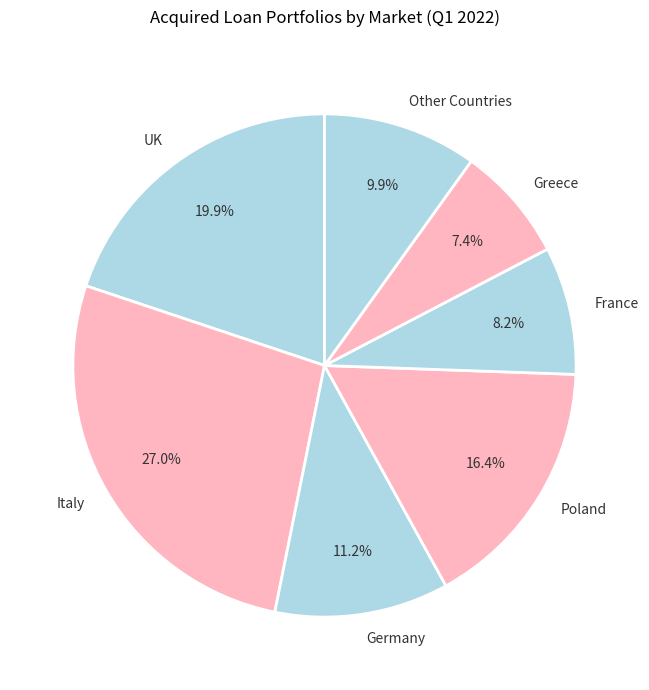

Which slice is the smallest?

Greece